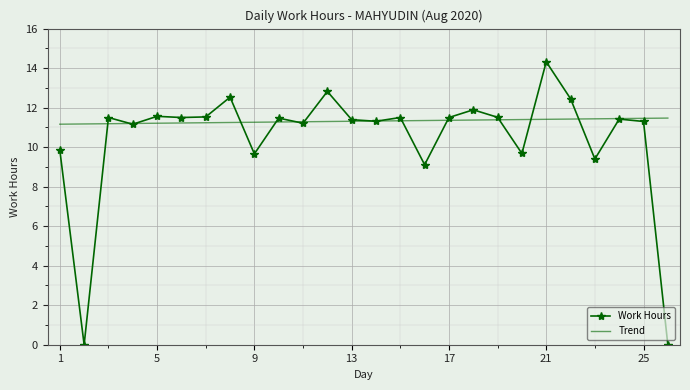

At how many categories does at least one series exceed 11?

26